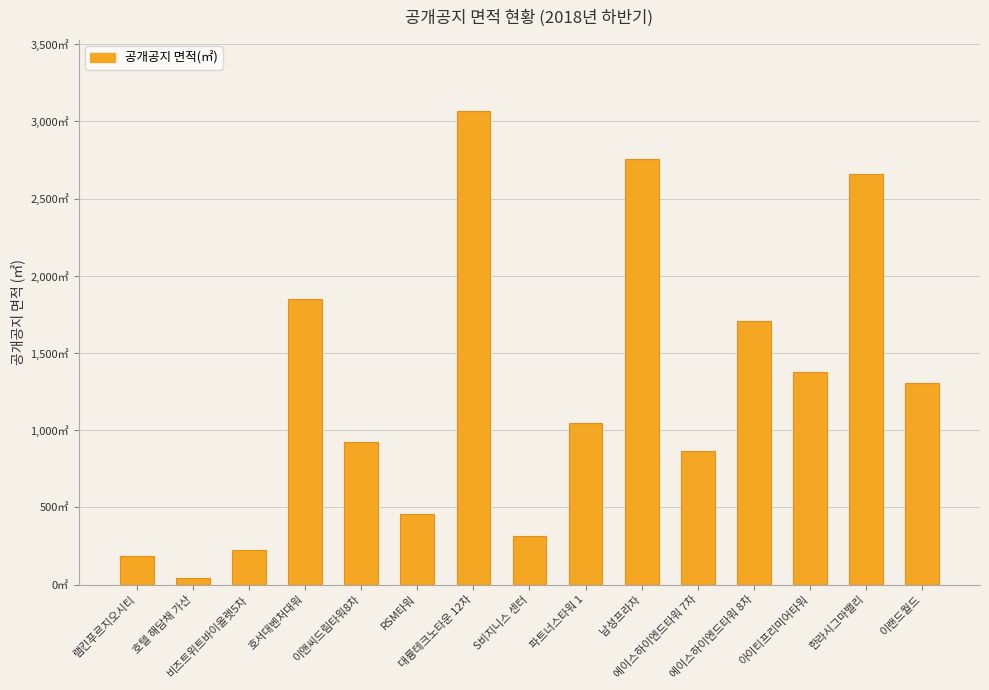

Which category has the highest value across all series?

대륭테크노타운 12차